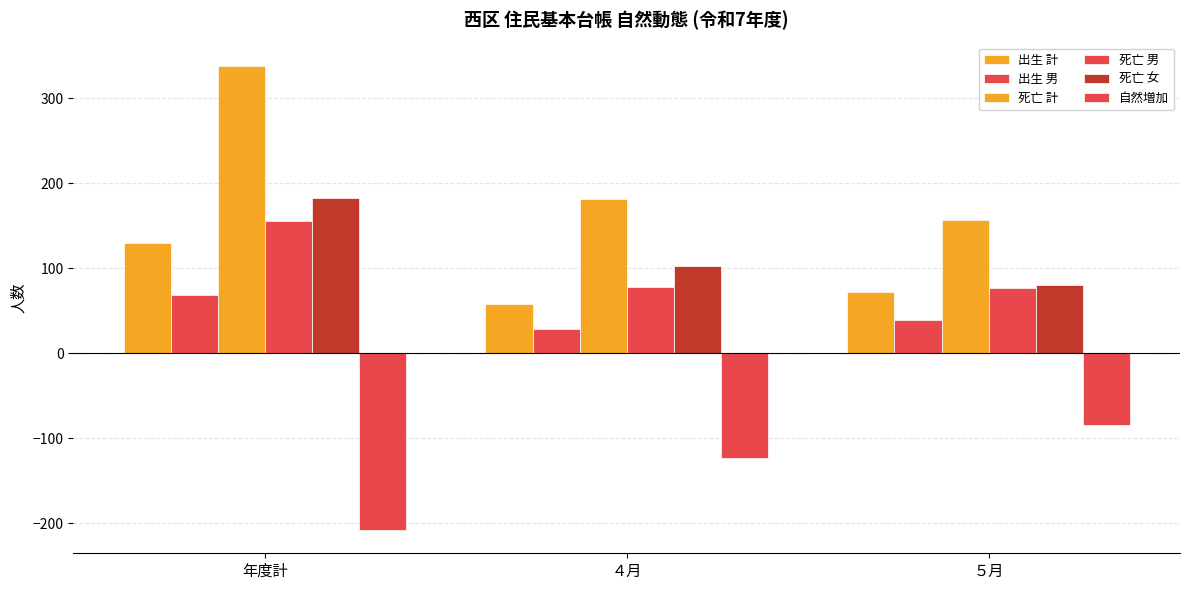

Are the bars grouped side by side (vs. stacked)?

Yes